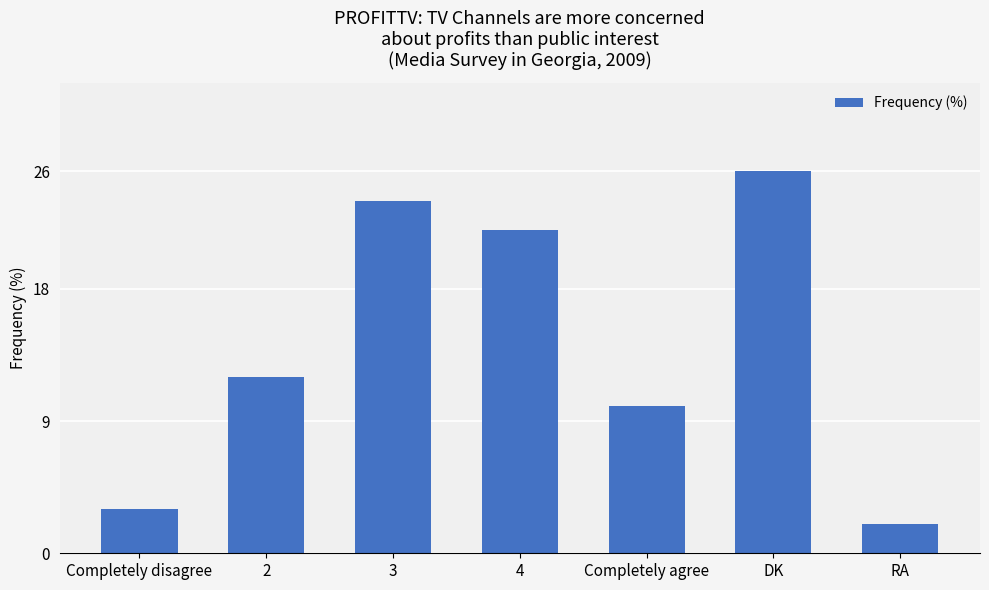

At which label is the value closest to 14?

2